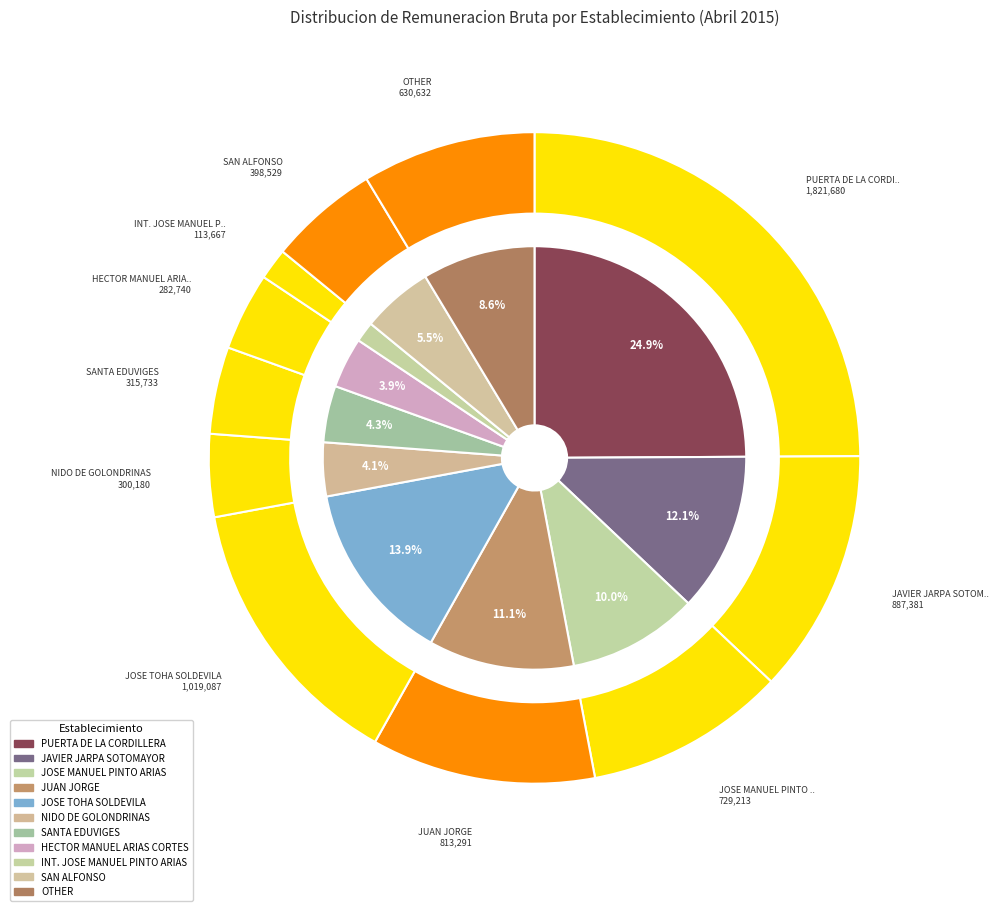

Combined, what portion of the pie is HECTOR MANUEL ARIAS CORTES and JAVIER JARPA SOTOMAYOR?

16.0%